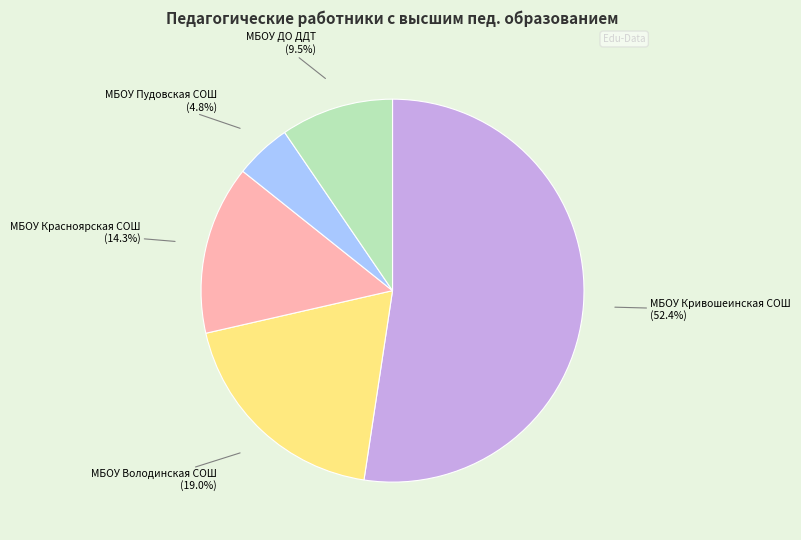

Which category has the smallest portion of the pie?

МБОУ Пудовская СОШ